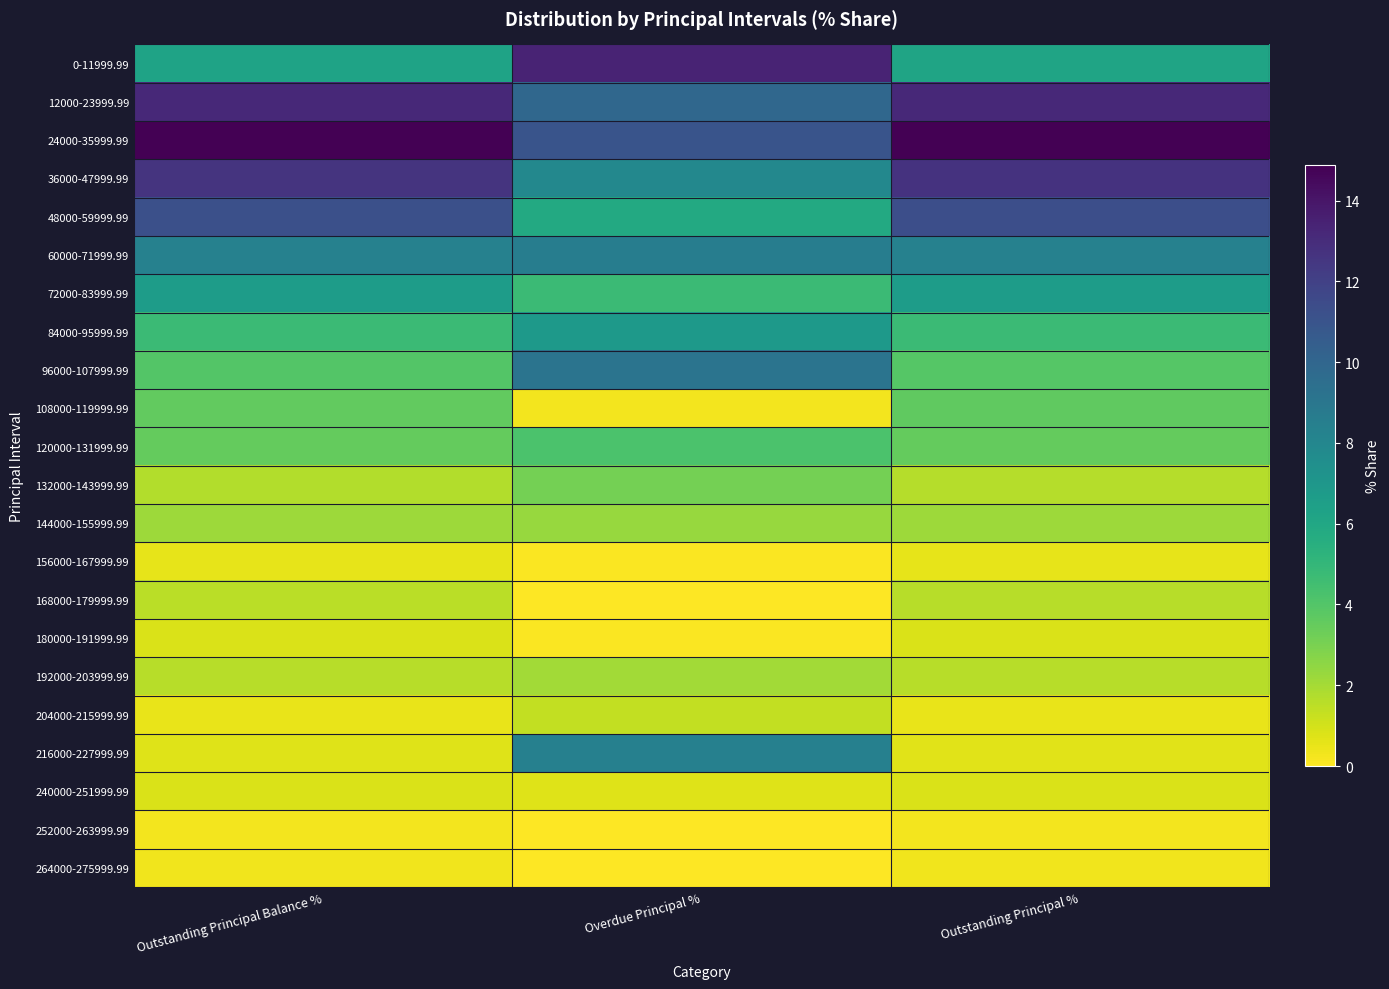

Which category has the lowest value across all series?

Overdue Principal %